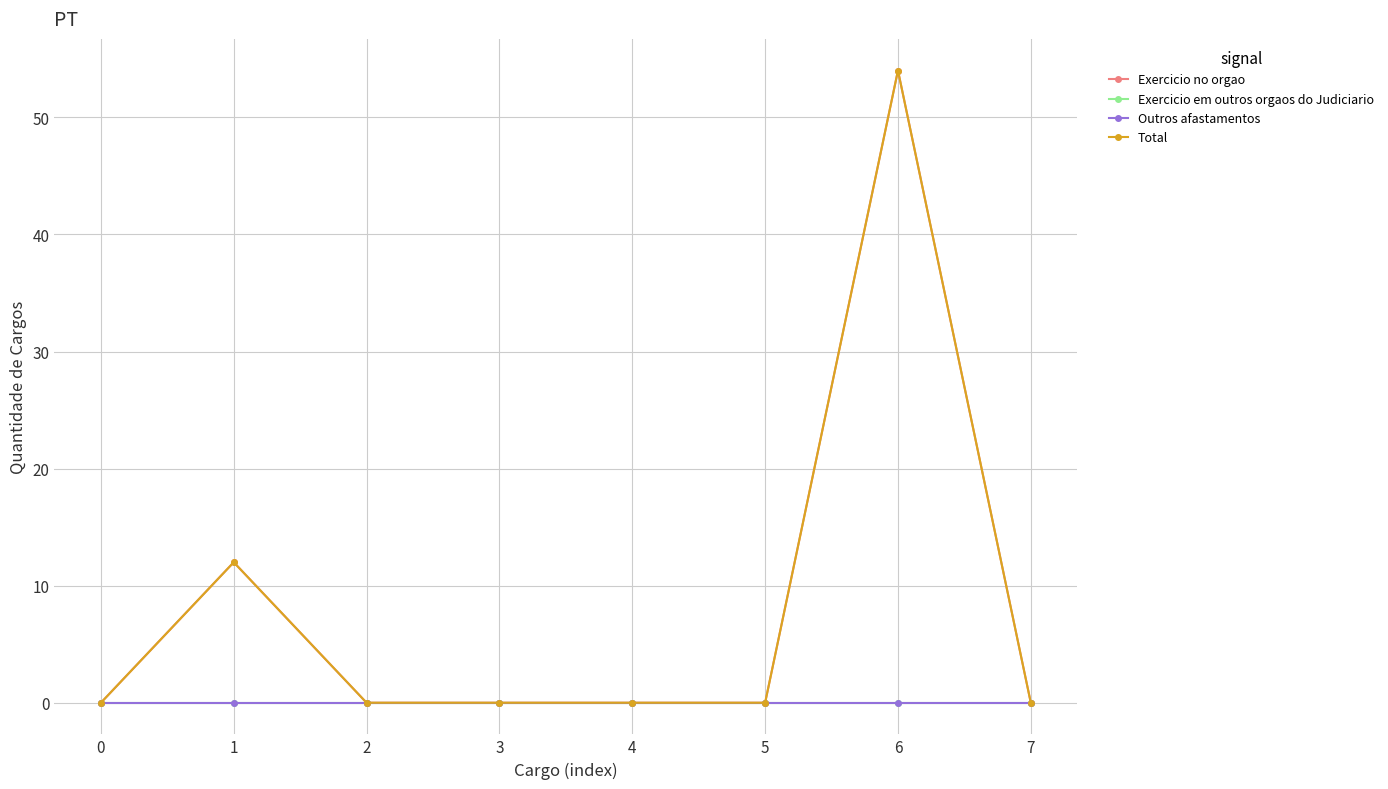

Which series has the largest total across all categories?

Exercicio no orgao